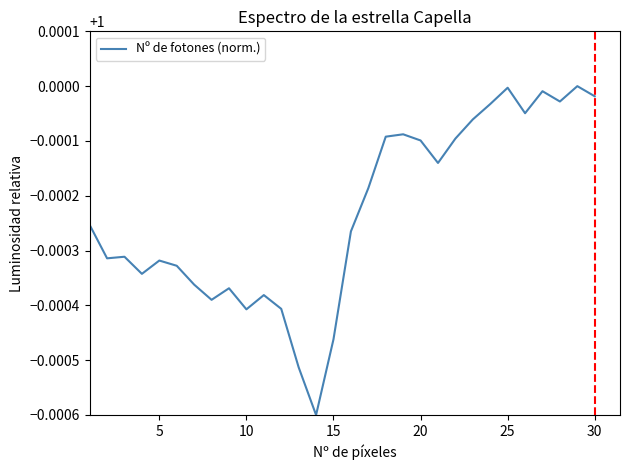

What is the maximum value shown in the chart?

1.0